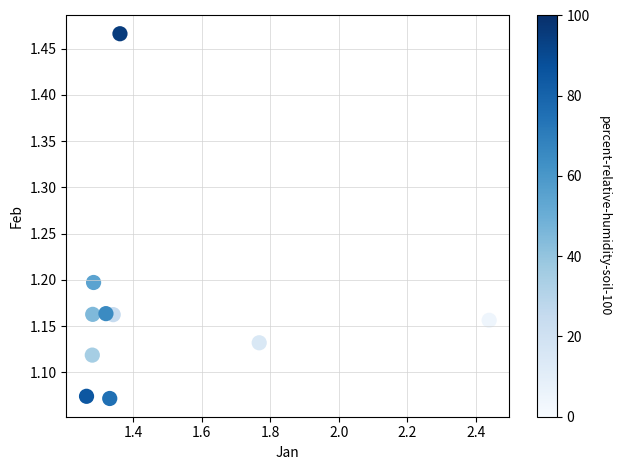

What is the range of Y values (max minus min)?

0.4